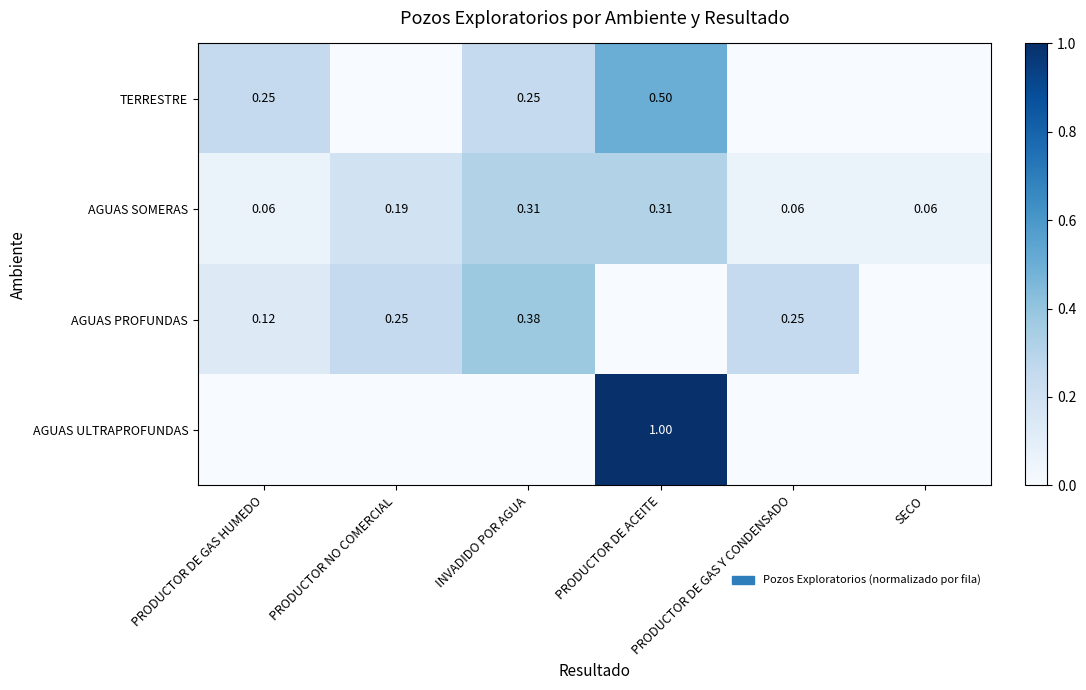

How many categories are shown in the chart?

6